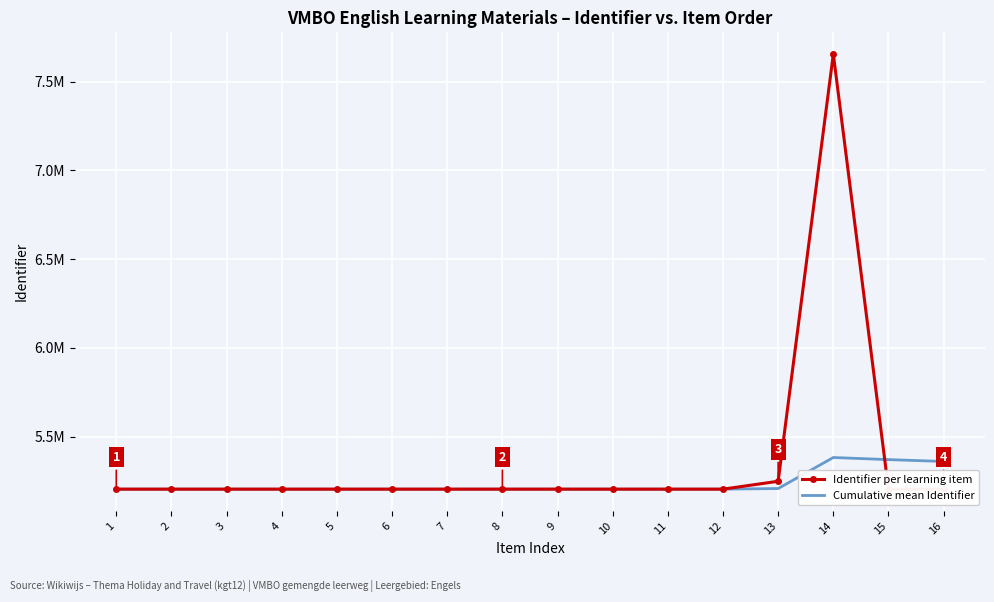

Where is the first local maximum for Cumulative mean Identifier?

14